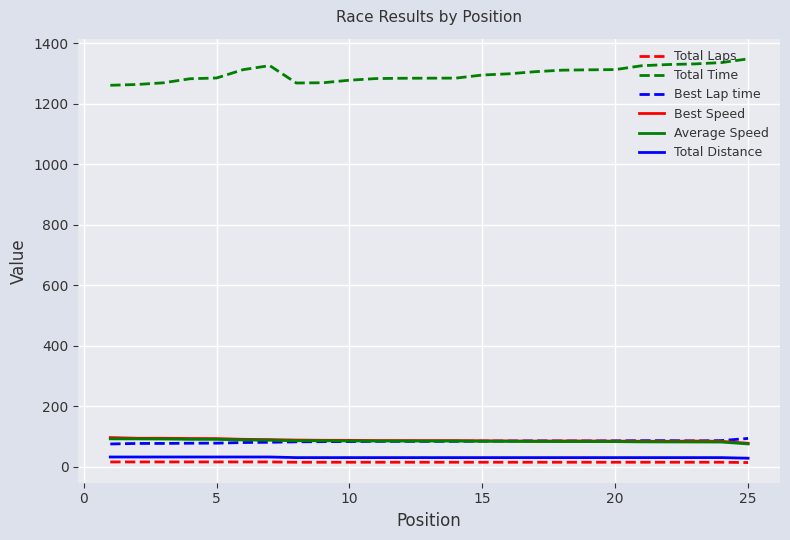

At how many categories does at least one series exceed 1053?

25